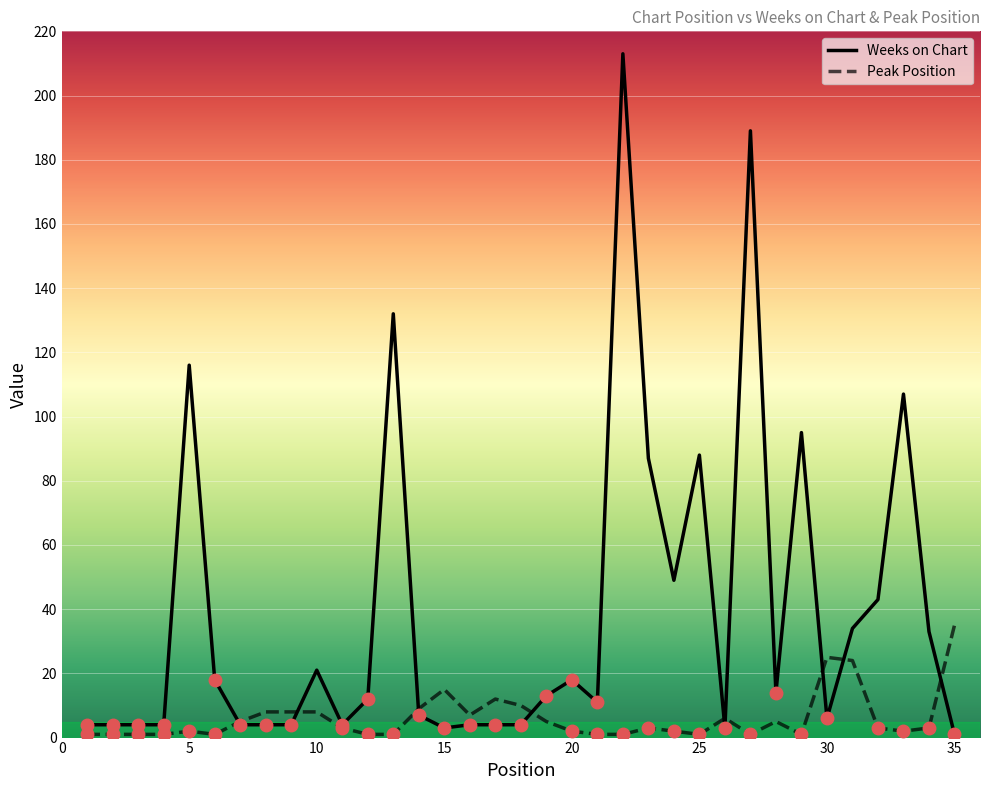

Which series has the widest spread of values?

Weeks on Chart